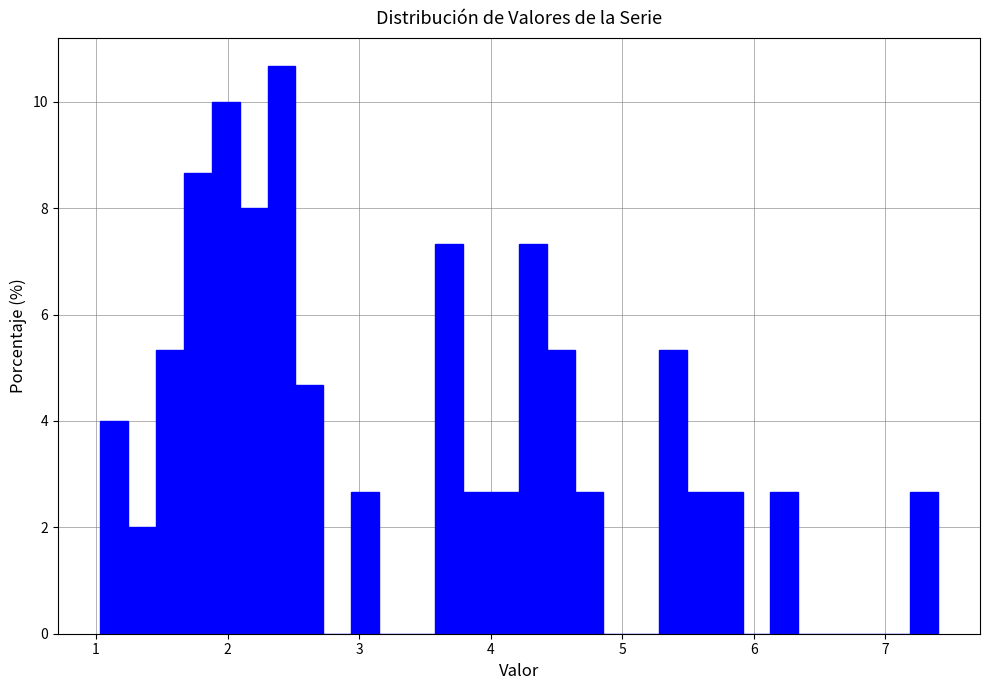

Around what value on the x-axis is the tallest bar? Give the approximate position of its centre, as read against the axis.

2.4